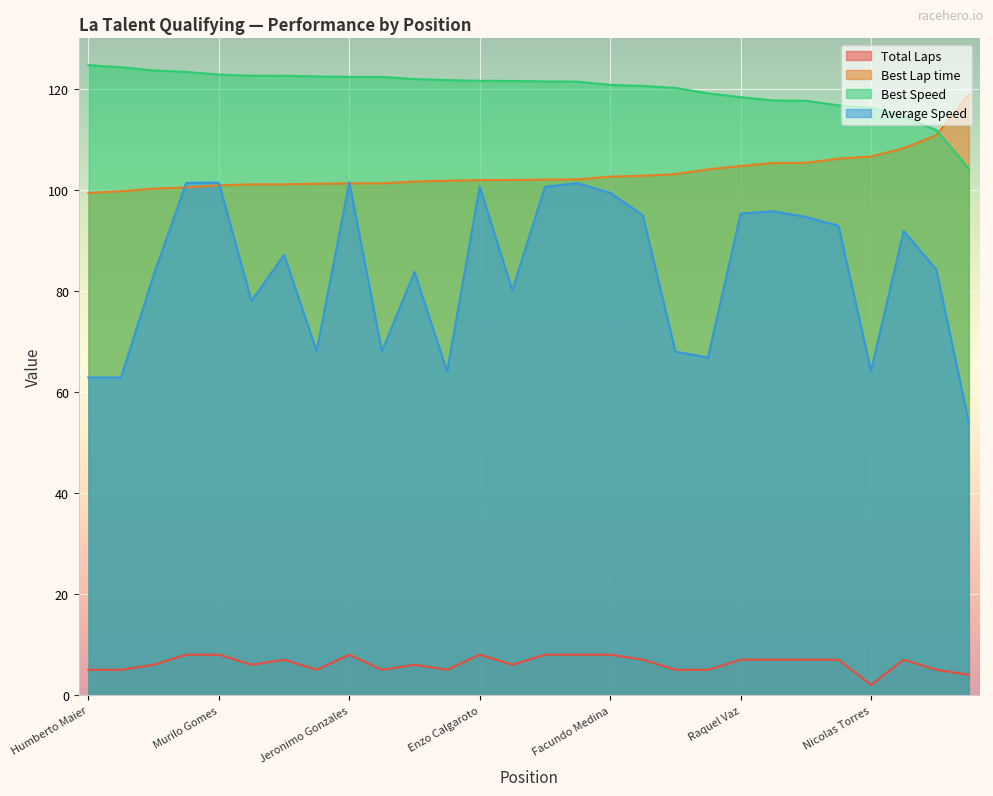

What is the difference between the highest and lowest values at Murilo Gomes?

114.8